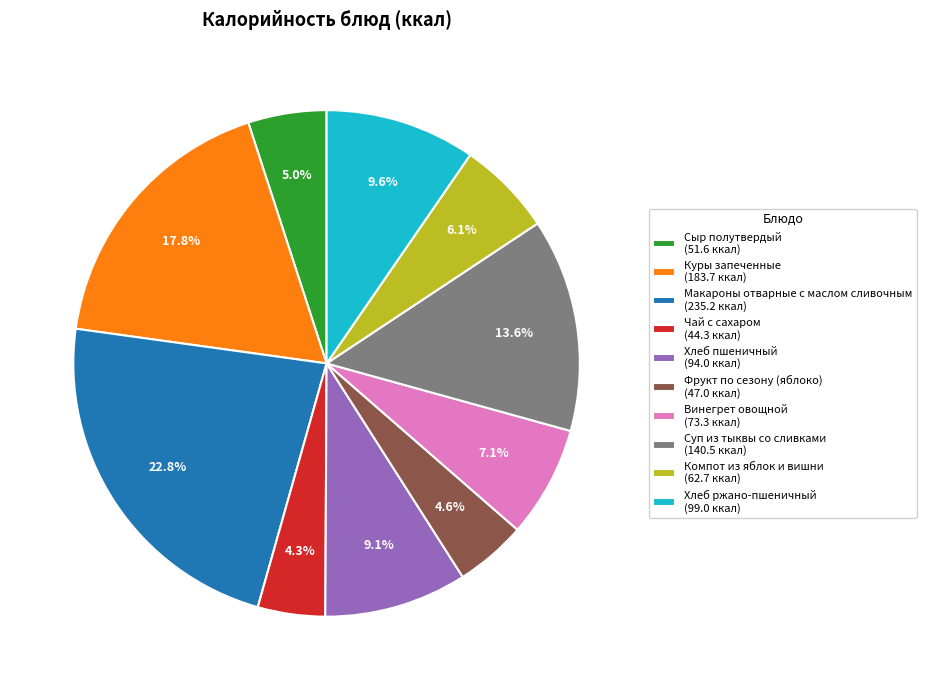

What percentage is the Суп из тыквы со сливками slice, to the nearest percent?

14%